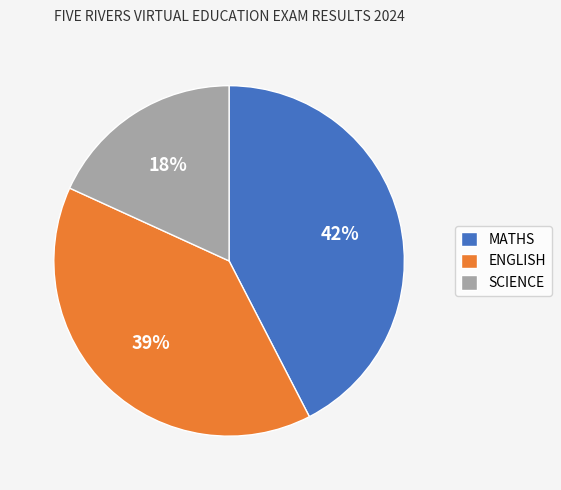

How many segments does this pie chart have?

3